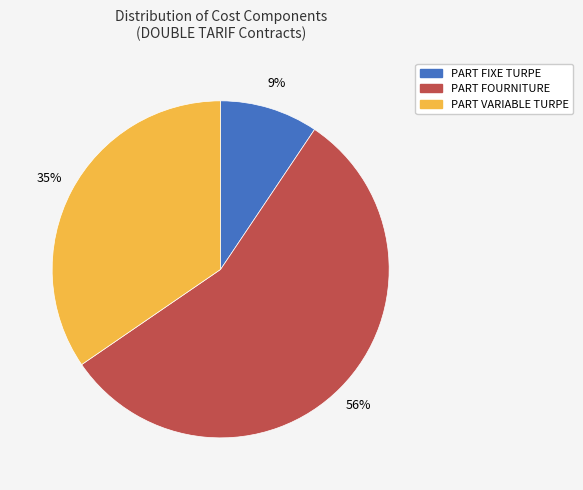

Count the number of slices in the pie.

3